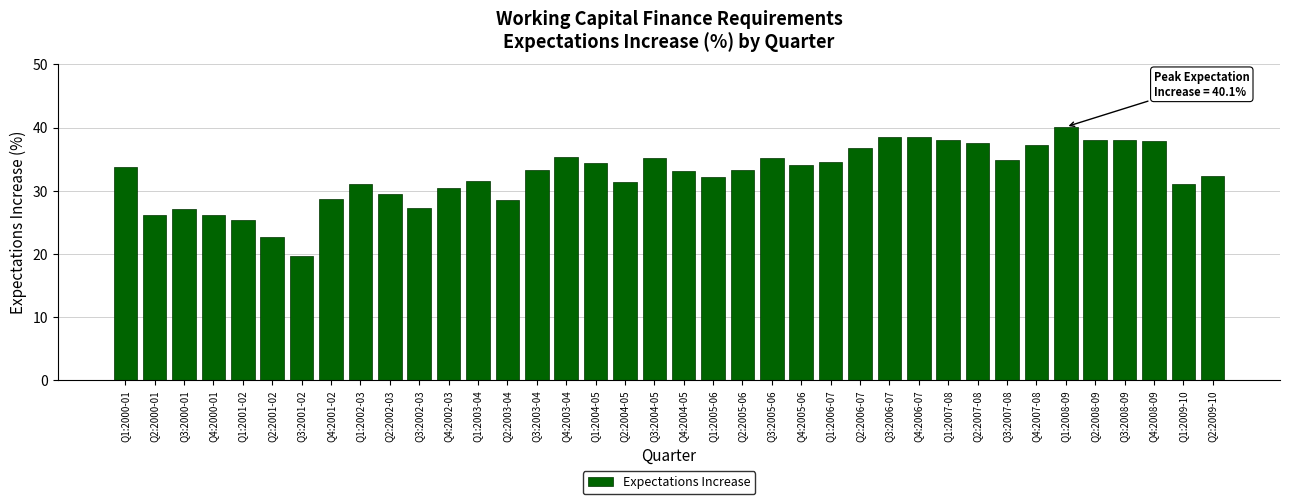

What is the average value?

32.6